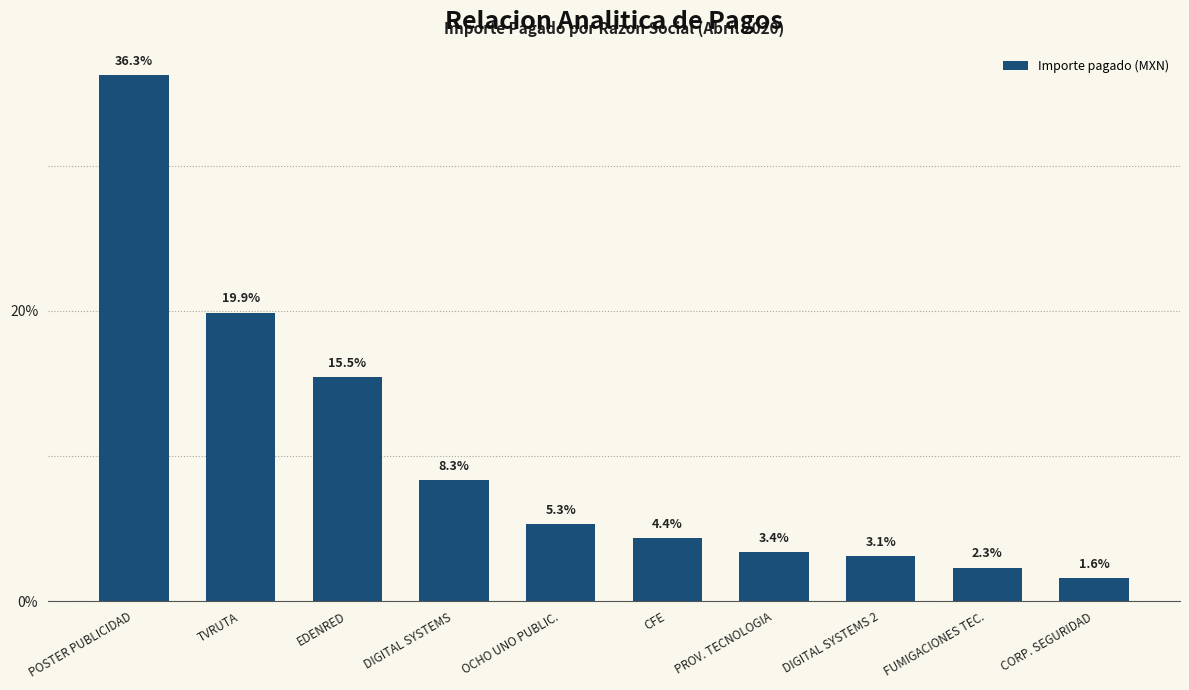

What is the value of the 2nd bar from the left?

19.9